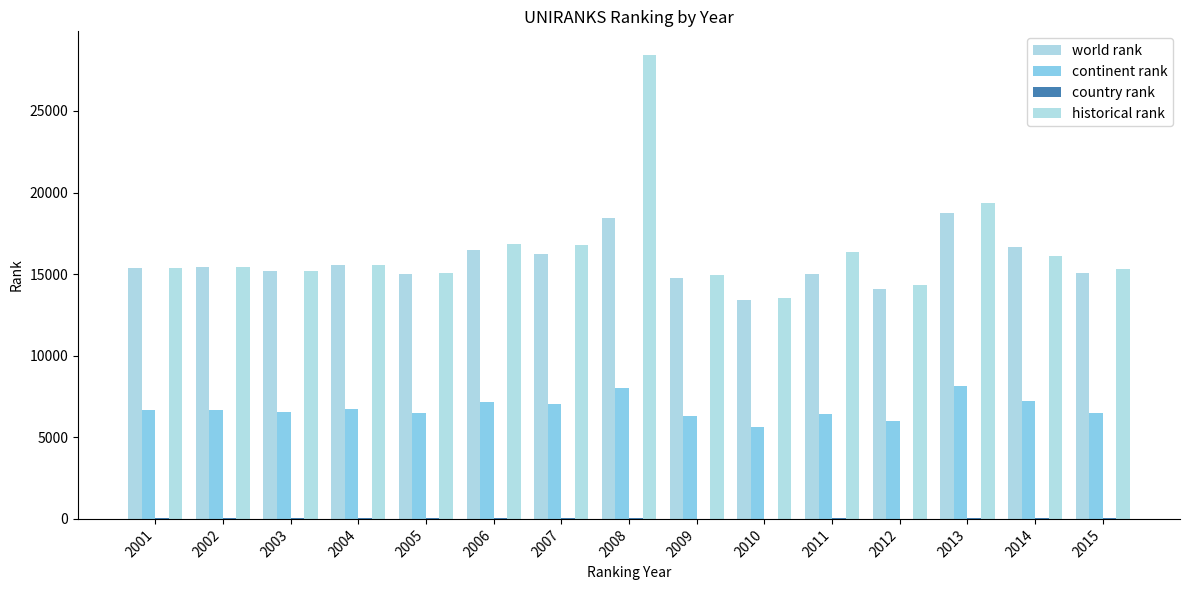

At which label does country rank first exceed 27?

2003